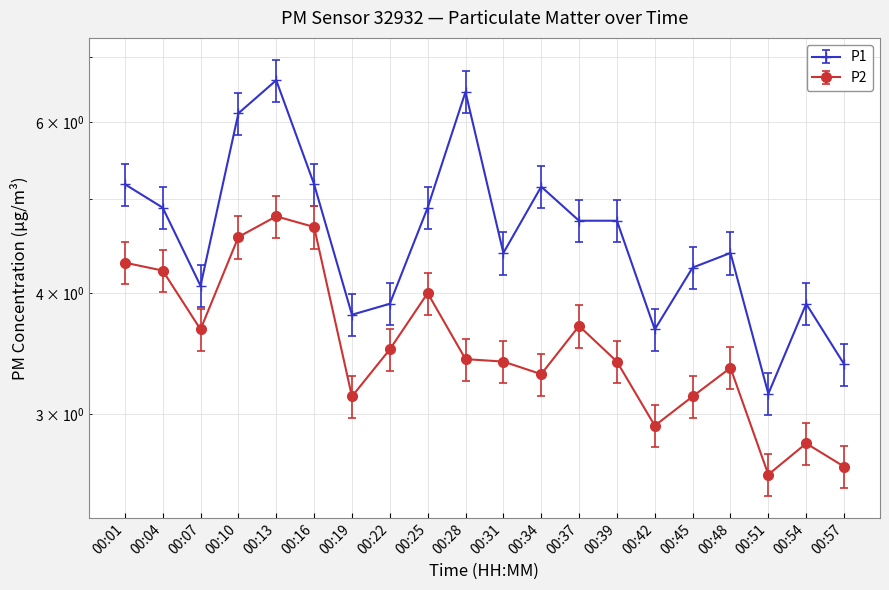

Which category has the highest value across all series?

00:13